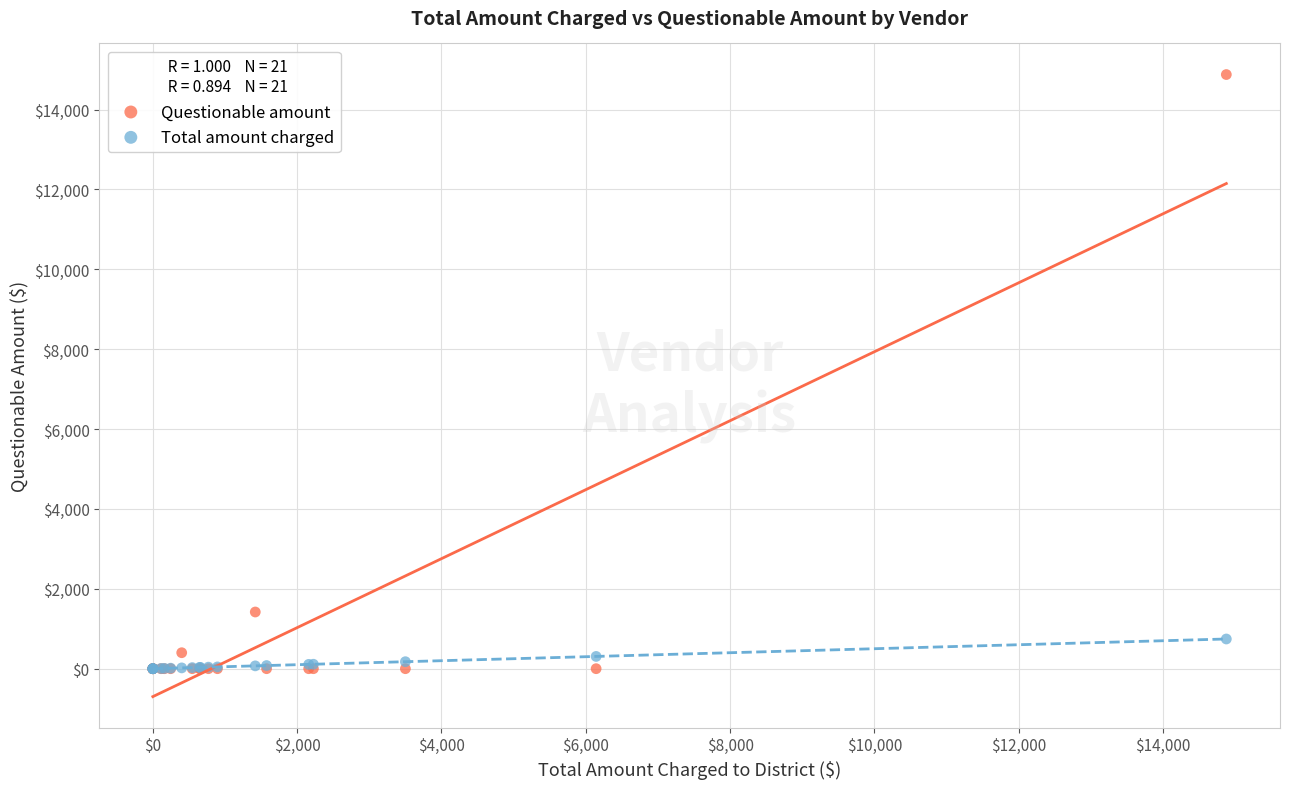

Across all series, what Y value is closest to 7438?

1419.6